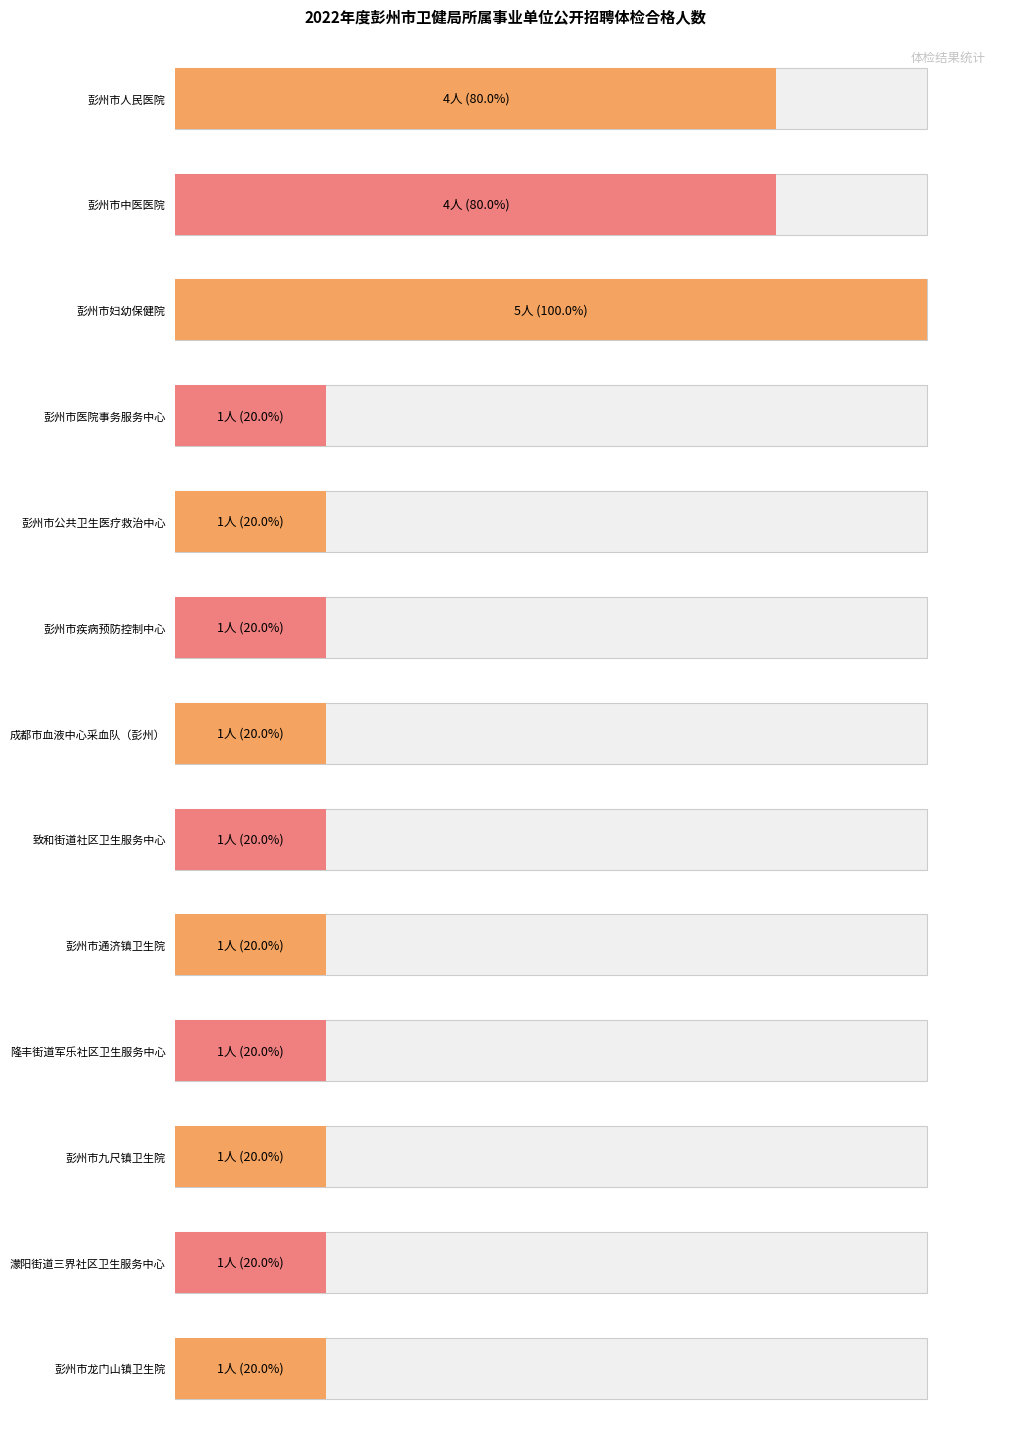

At which category does the chart reach its peak across all series?

彭州市妇幼保健院